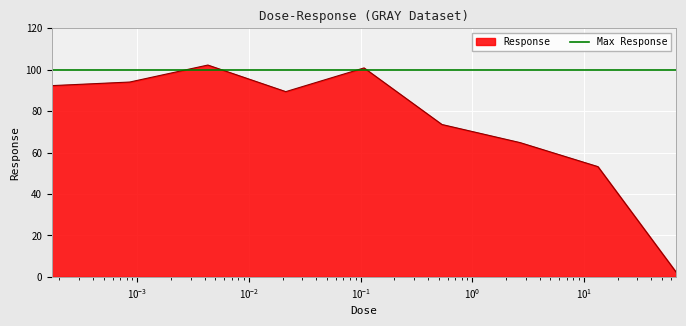

What is the label of the 7th point from the right?

0.00427